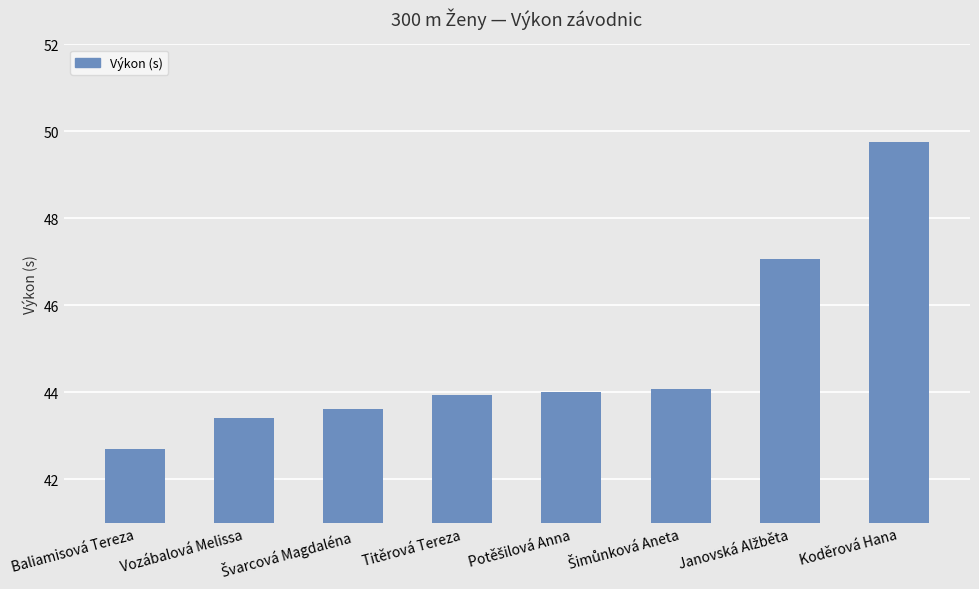

Is it true that the value at Koděrová Hana is 49.8?

True